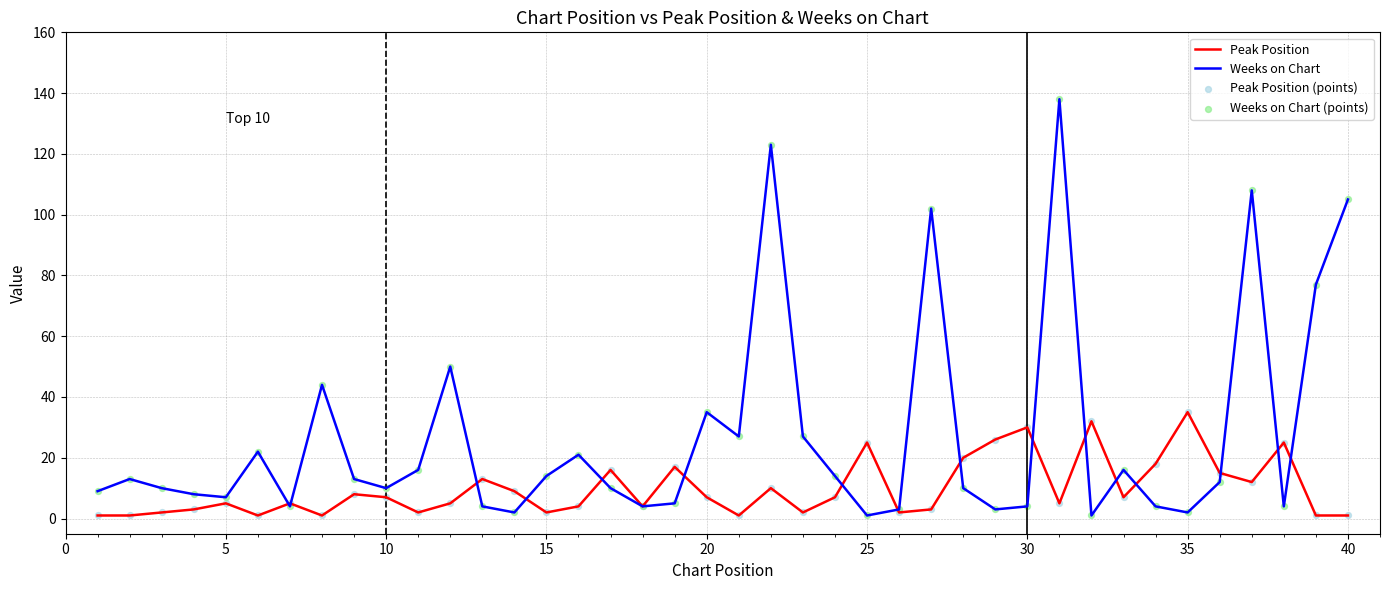

Which series has the largest total across all categories?

Weeks on Chart